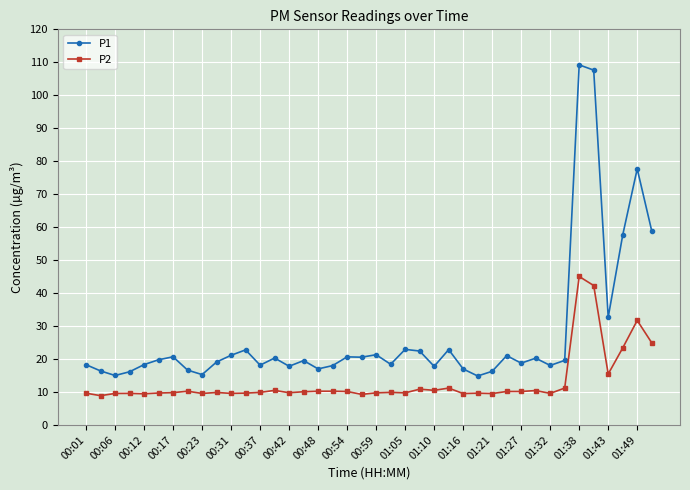

True or false: P1 and P2 cross at least once.

False